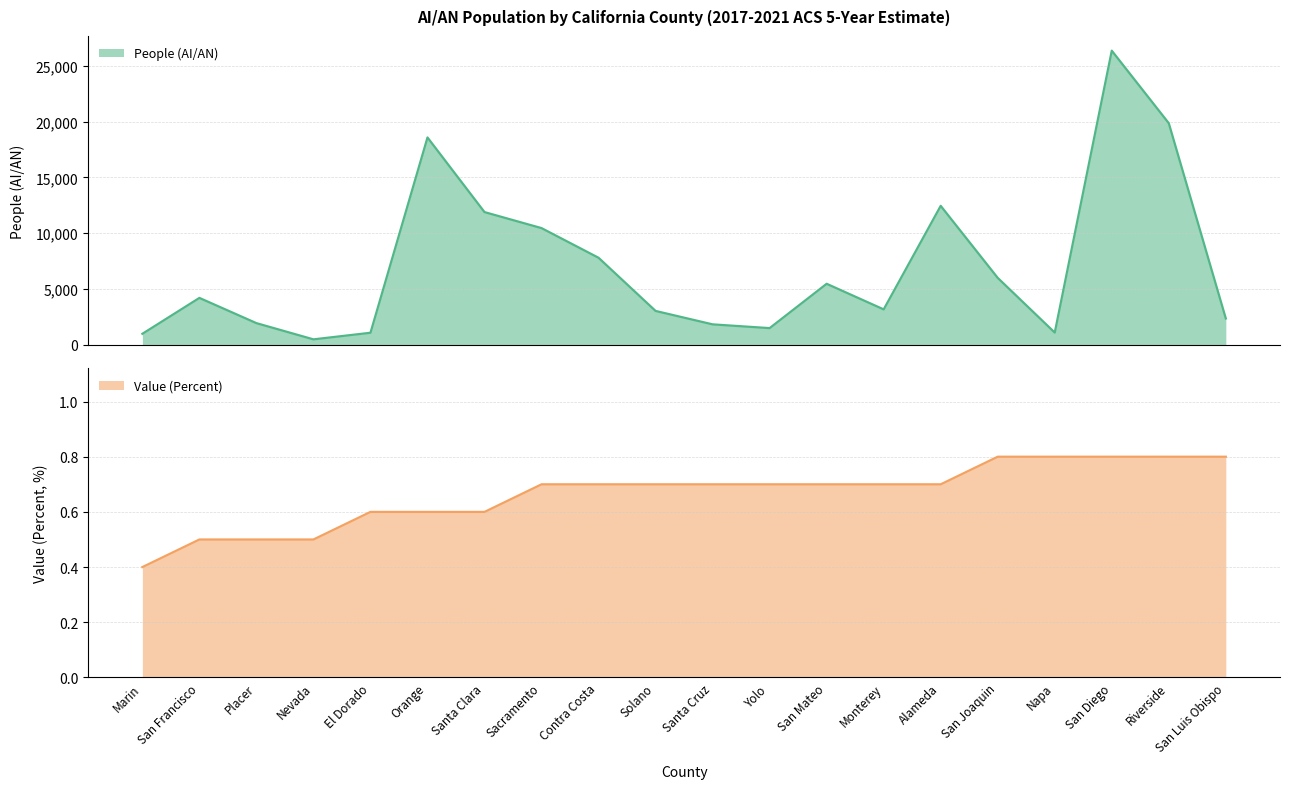

Where is the first local minimum for People (AI/AN)?

Nevada